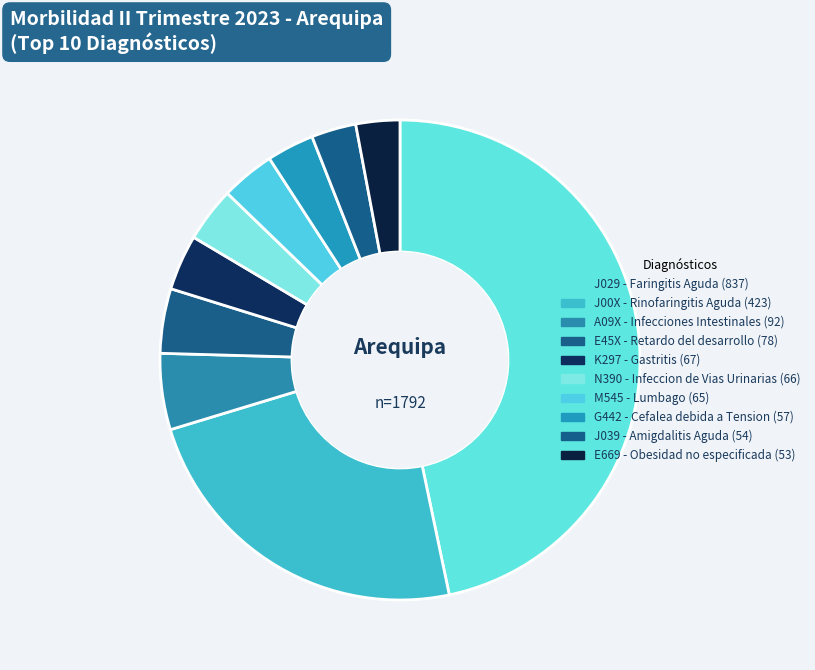

Rank the categories by value from lowest to highest.

E669 - Obesidad no especificada, J039 - Amigdalitis Aguda, G442 - Cefalea debida a Tension, M545 - Lumbago, N390 - Infeccion de Vias Urinarias, K297 - Gastritis, E45X - Retardo del desarrollo, A09X - Infecciones Intestinales, J00X - Rinofaringitis Aguda, J029 - Faringitis Aguda